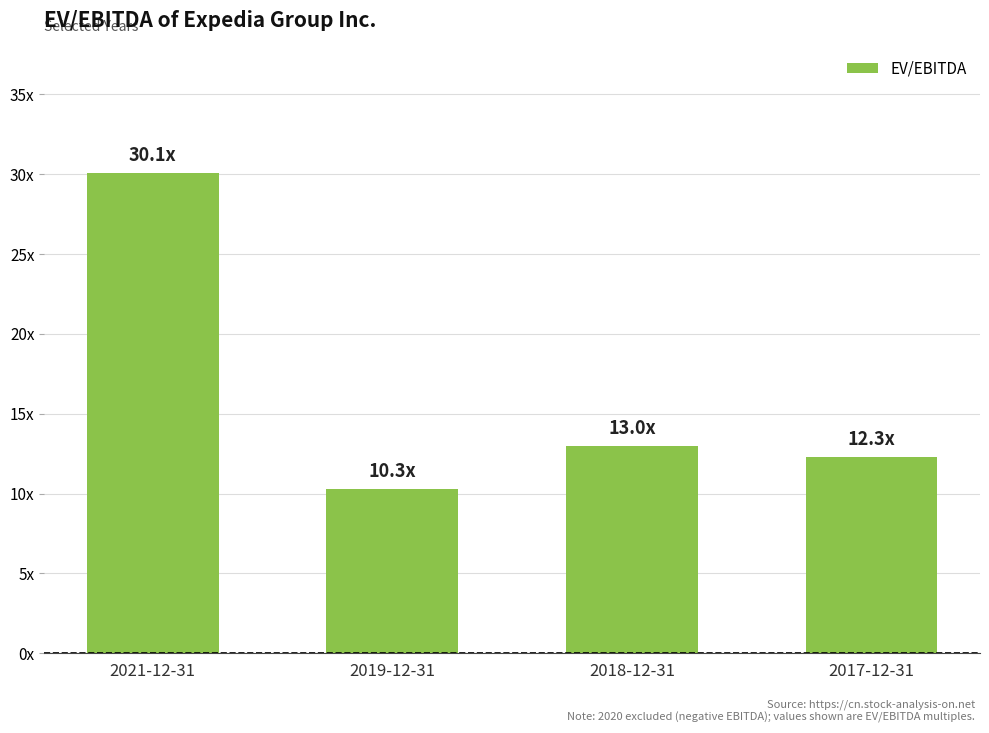

At which category does the chart reach its minimum across all series?

2019-12-31